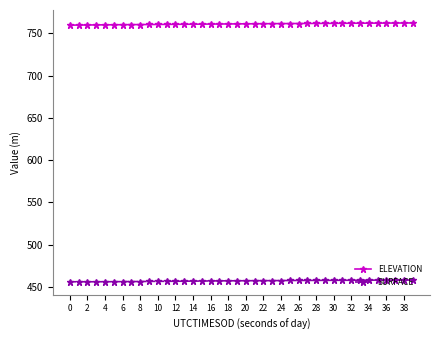

Rank the series by their maximum value, from lowest to highest.

SURFACE, ELEVATION